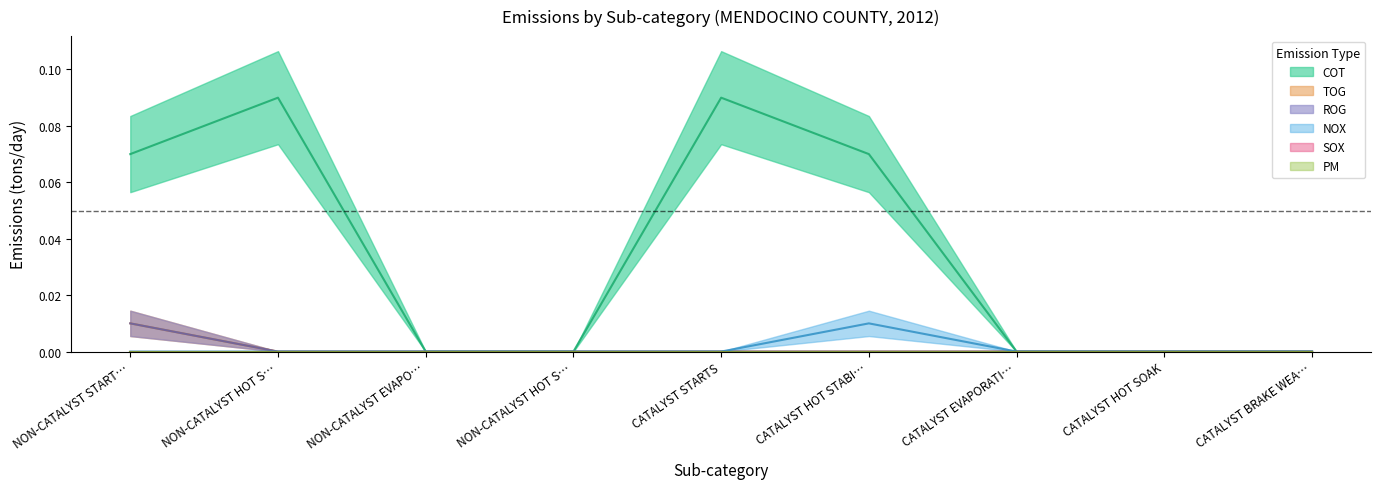

True or false: NOX and COT cross at least once.

False